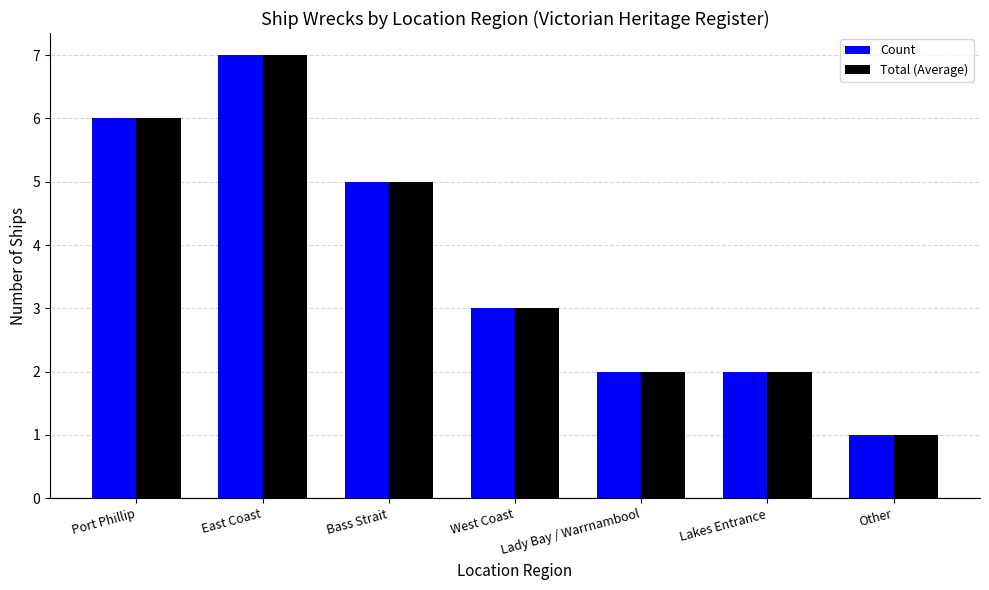

Is it true that Total (Average) equals 1 at Other?

True